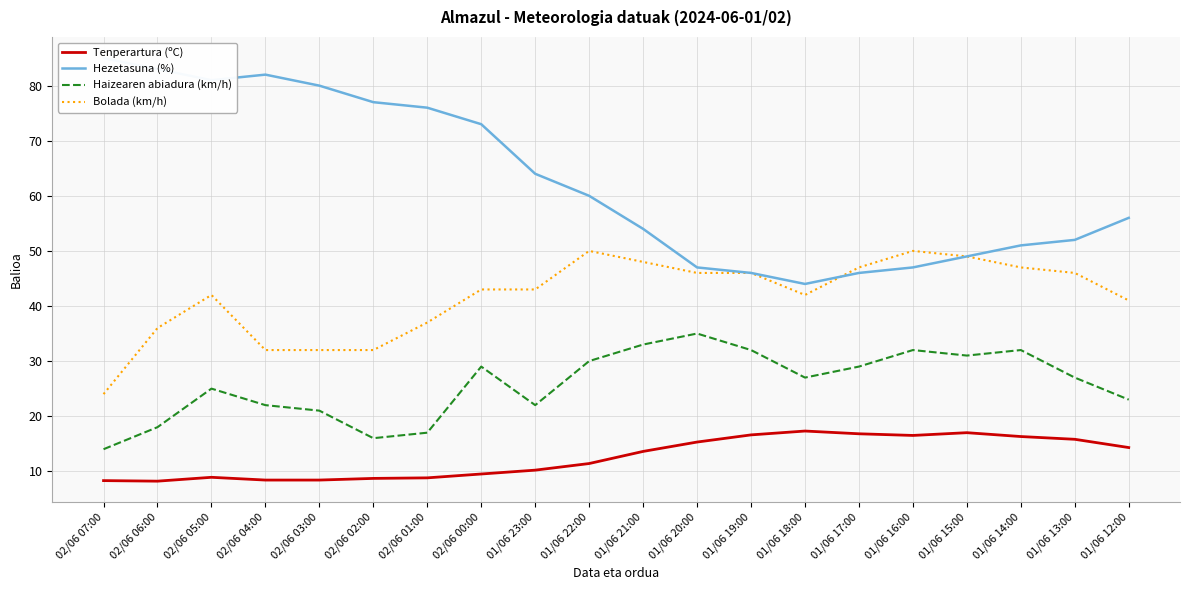

How many values in the Hezetasuna (%) series are below 60?

10